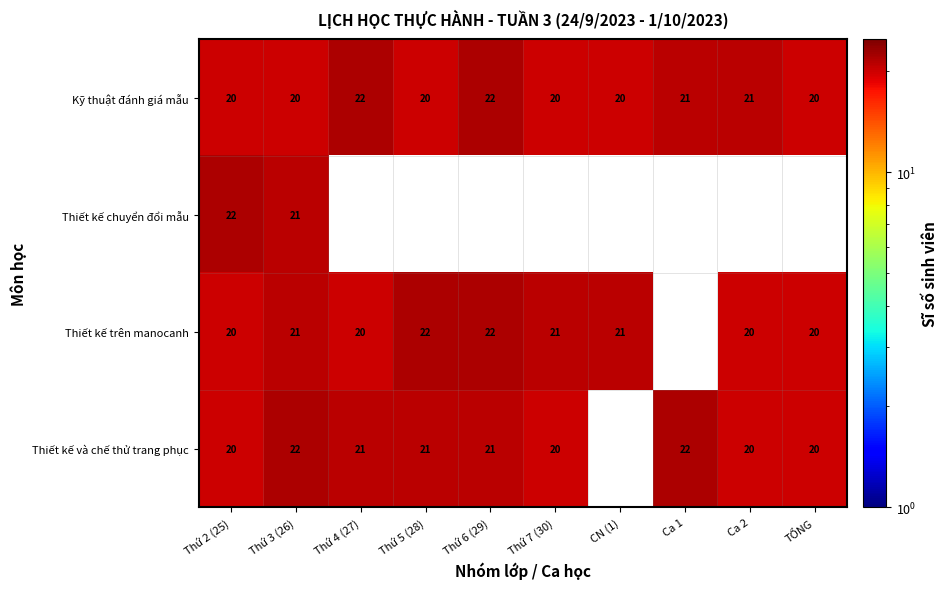

True or false: Kỹ thuật đánh giá mẫu has a value of 31.9 at Thứ 7 (30).

False